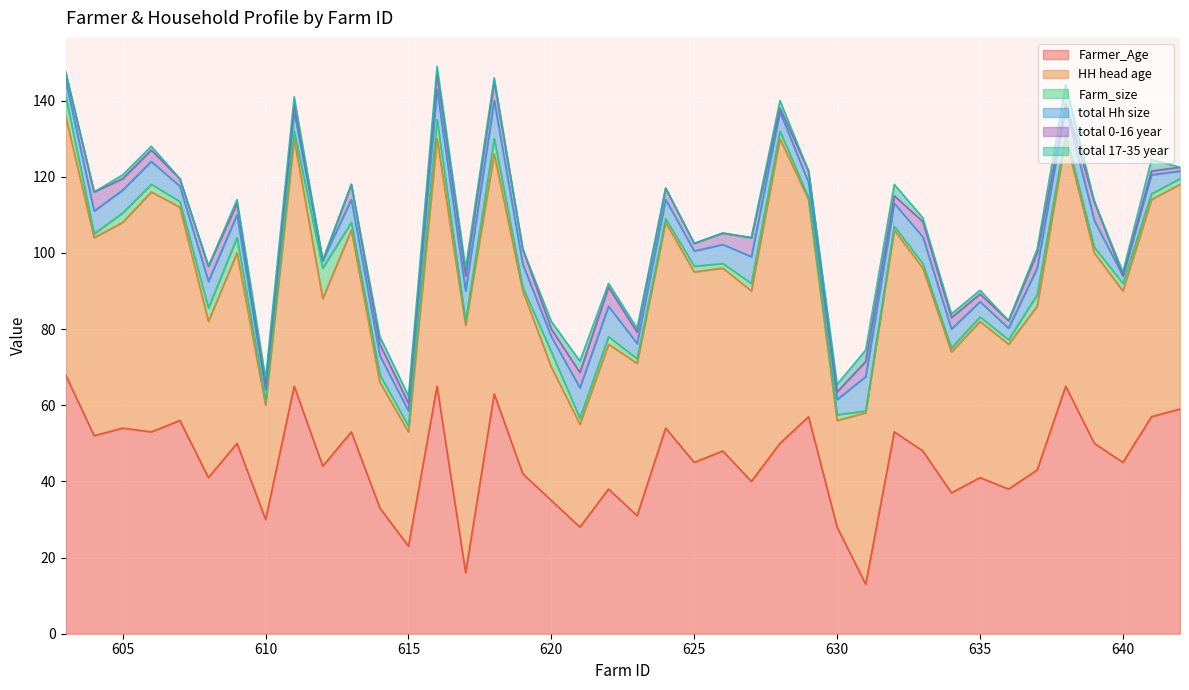

The HH head age series shows 37.0 at 634. True or false?

True